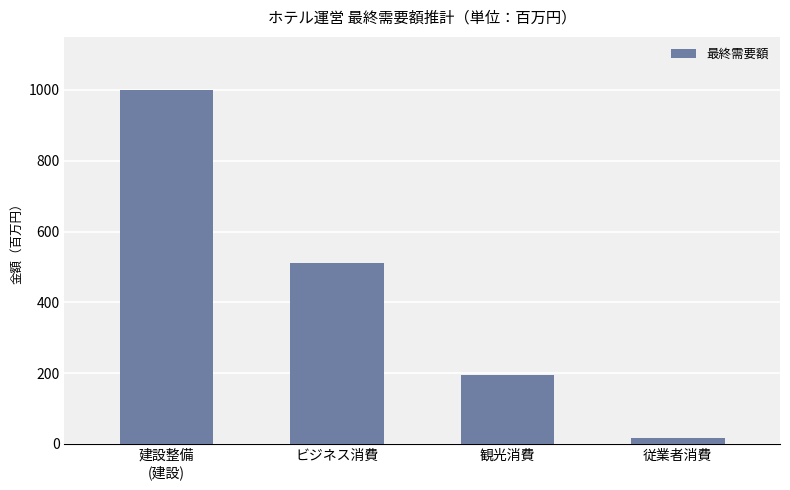

What is the sum of all values?

1723.8